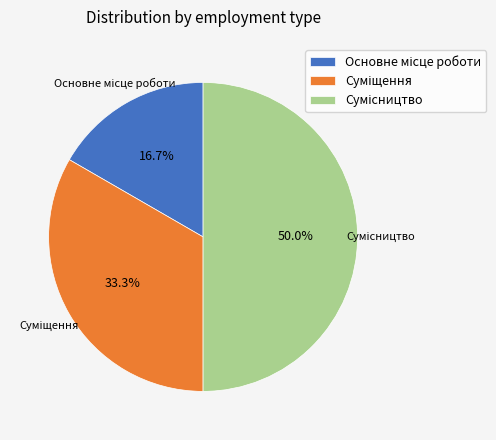

What percentage is NOT represented by Сумісництво?

50.0%